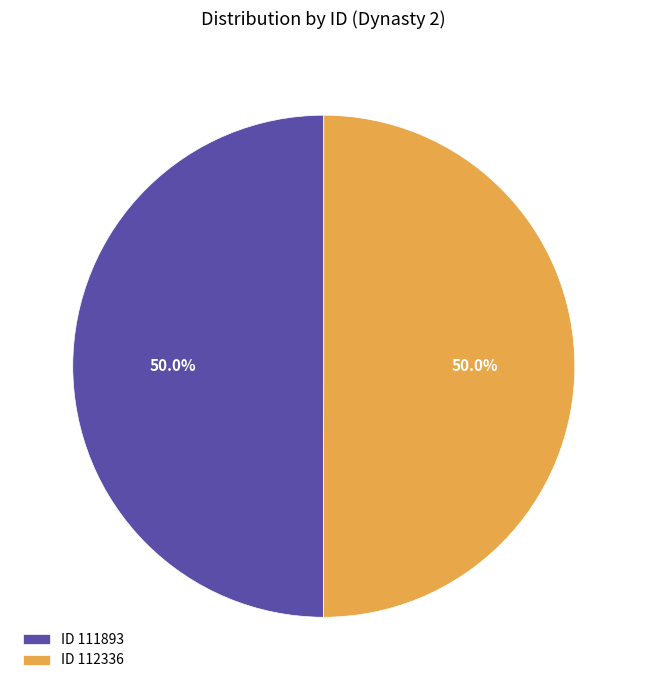

What is the ratio of the value at ID 111893 to the value at ID 112336?

1.0